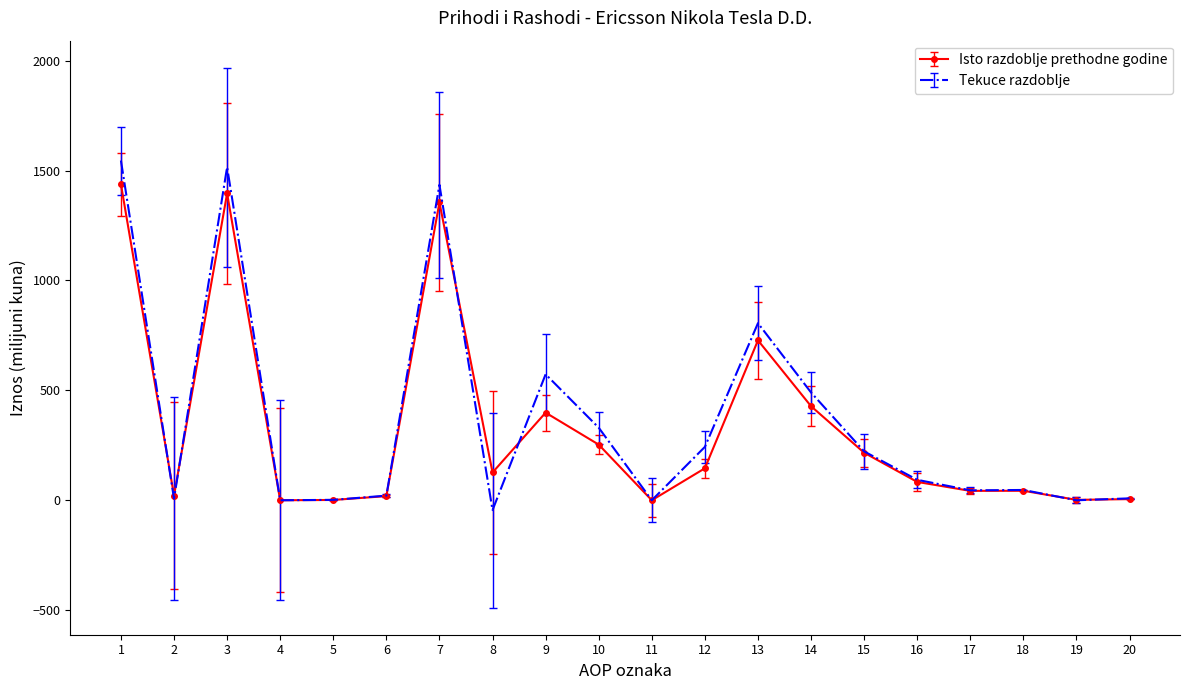

What is the sum of all Isto razdoblje prethodne godine values?

6702.0